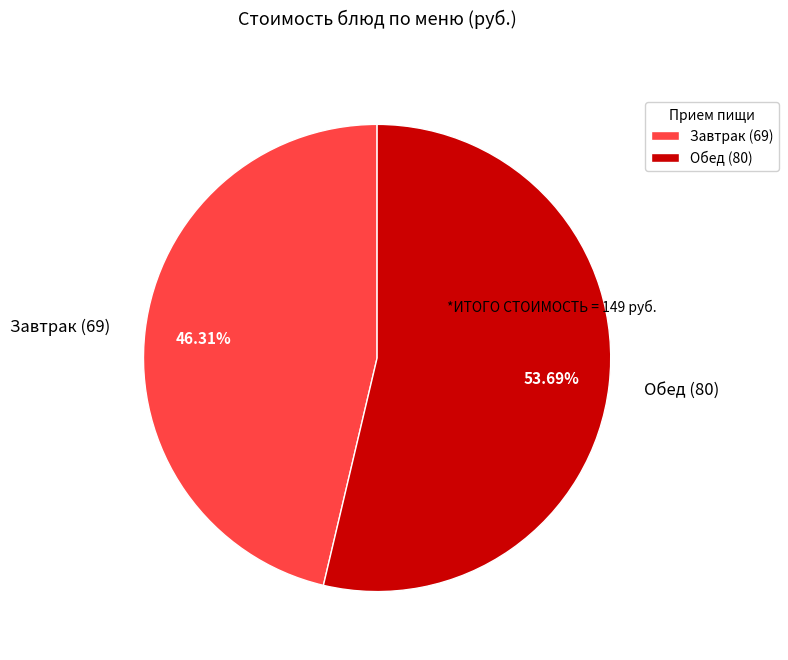

How many slices are in this pie chart?

2